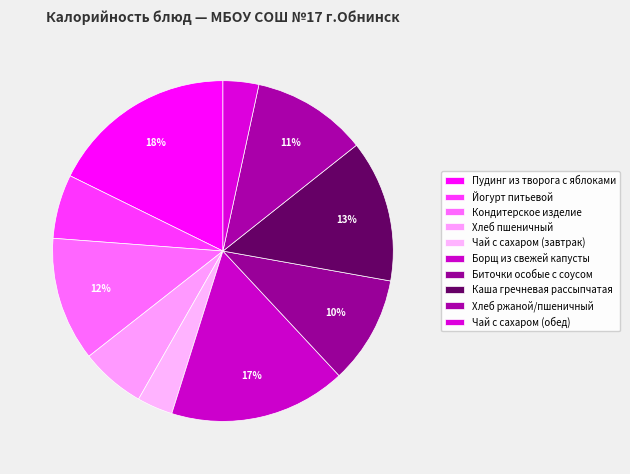

How much of the chart is everything except Чай с сахаром (обед)?

96.6%